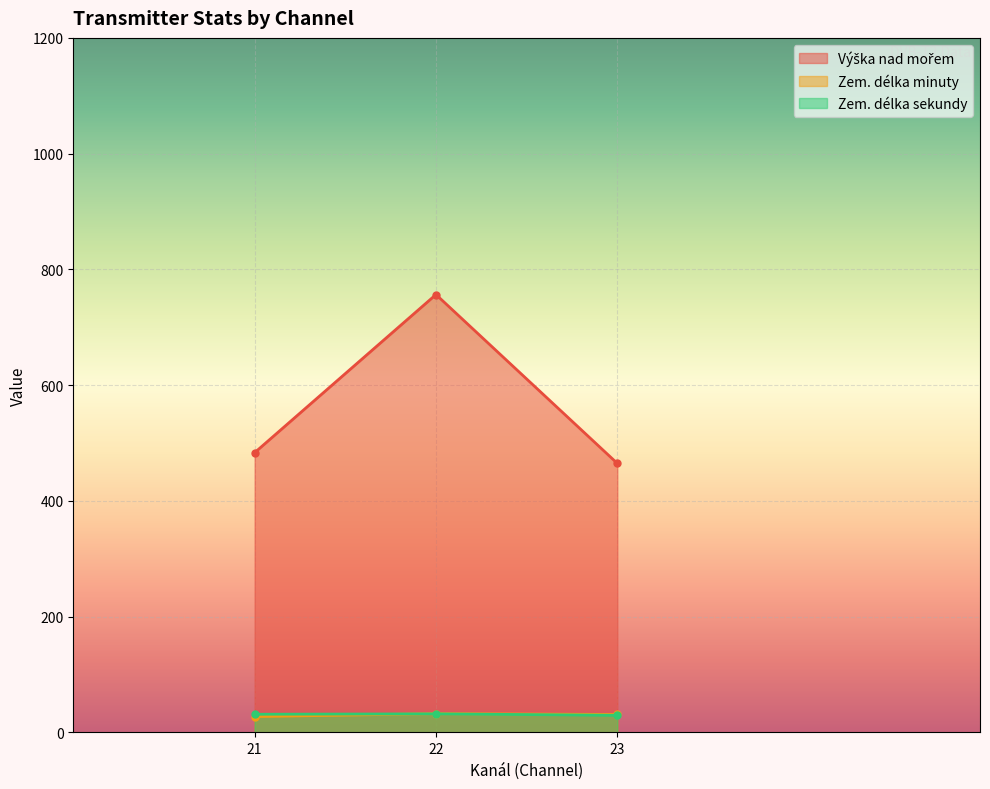

What is the maximum value for Zem. délka minuty?

32.5